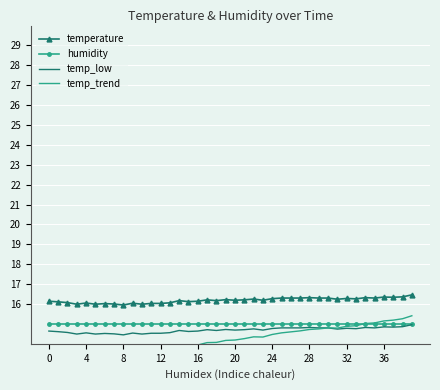

At 29, list the series in order from smallest to largest.

temp_trend, temp_low, humidity, temperature